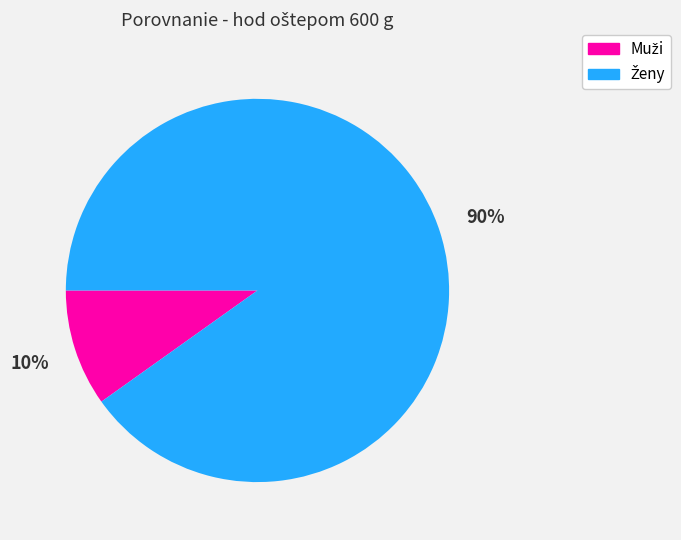

Is there a majority slice in this chart?

Yes